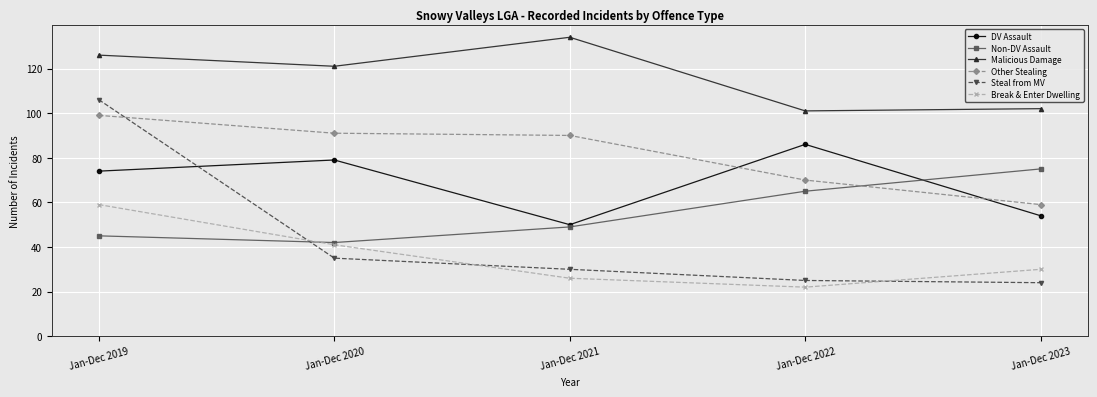

What is the difference between the Non-DV Assault values at Jan-Dec 2022 and Jan-Dec 2021?

16